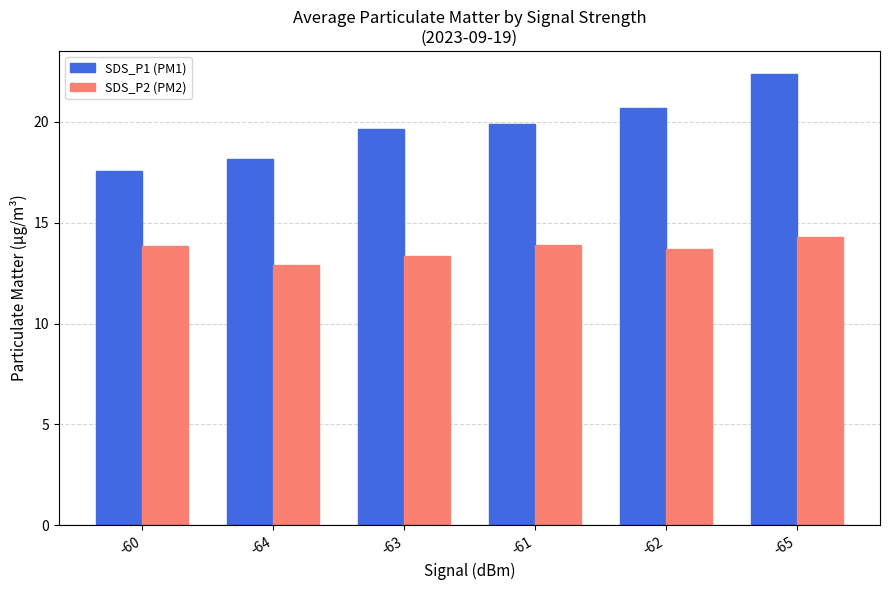

What is the approximate value of SDS_P1 (PM1) at -63?

19.6